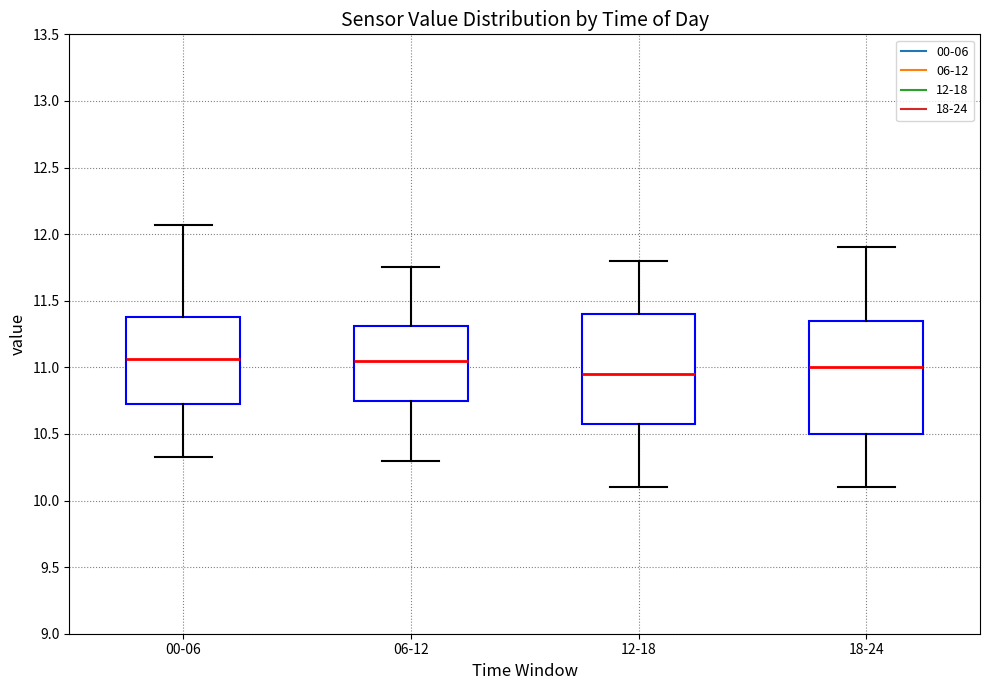

Reading left to right, read every box against the y-axis: the position of its median line, the range the box covers, and the ends of its whiskers. The values are not printed on the chart, so give them approximately, as read against the axis.

00-06: median 11.05, box 10.70 to 11.40, whiskers 10.35 to 12.05
06-12: median 11.05, box 10.75 to 11.30, whiskers 10.30 to 11.75
12-18: median 10.95, box 10.60 to 11.40, whiskers 10.10 to 11.80
18-24: median 11.00, box 10.50 to 11.35, whiskers 10.10 to 11.90